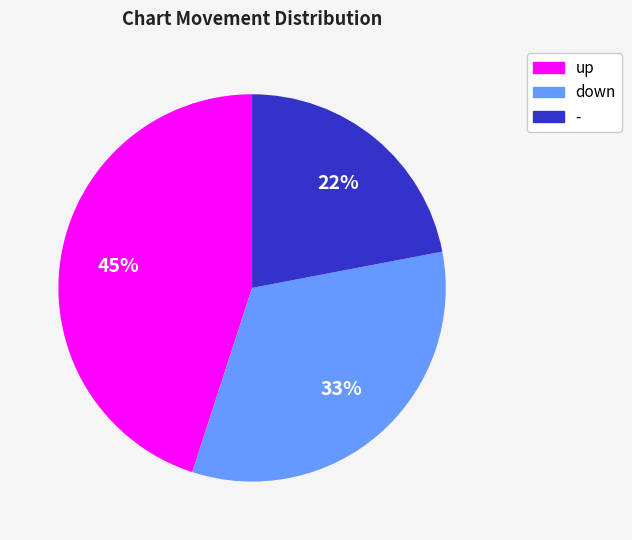

Is there a majority slice in this chart?

No